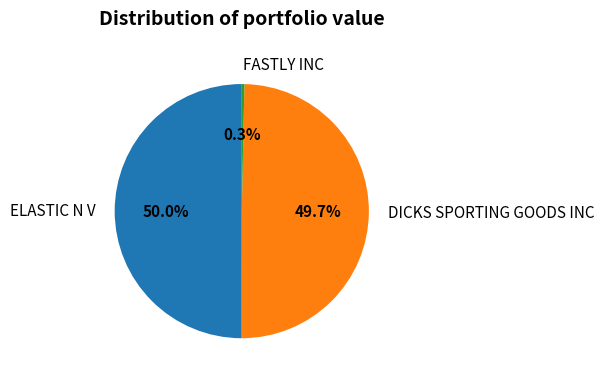

Is it true that FASTLY INC is 15% of the pie?

False